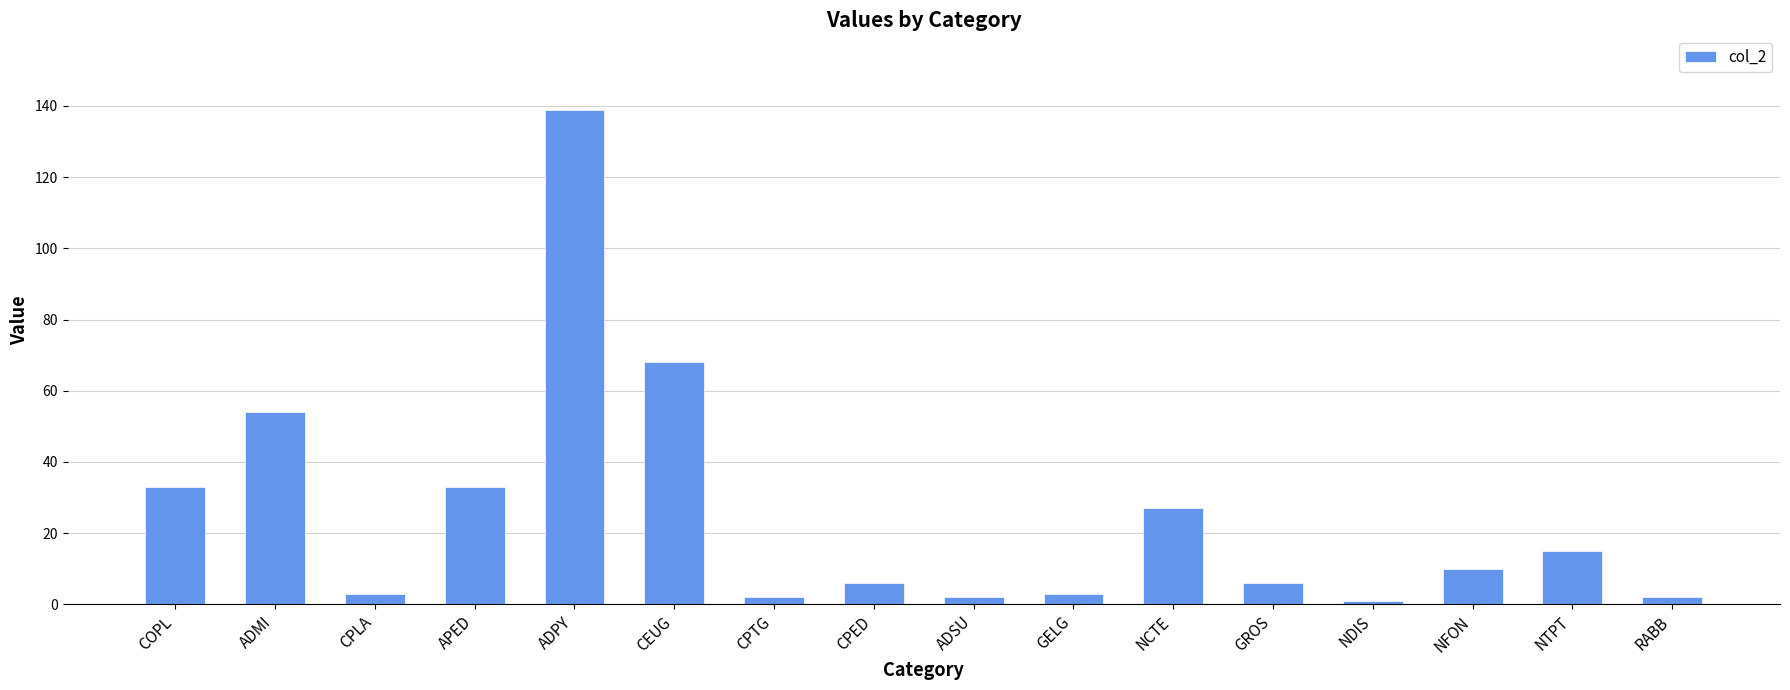

Reading left to right, list all the values displayed in this chart.

33	54	3	33	139	68	2	6	2	3	27	6	1	10	15	2